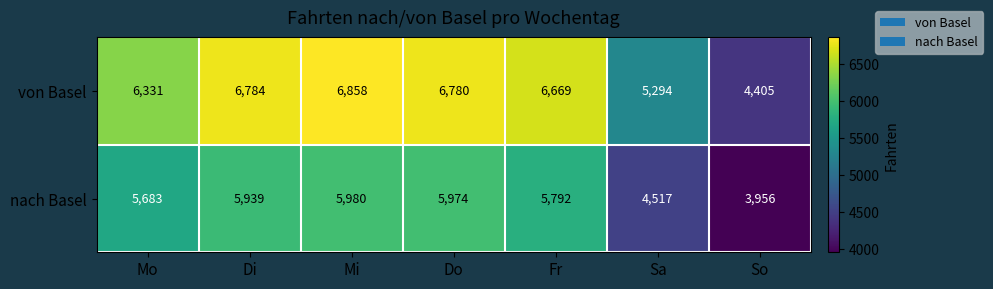

Where is nach Basel nearest to the value 4968?

Sa